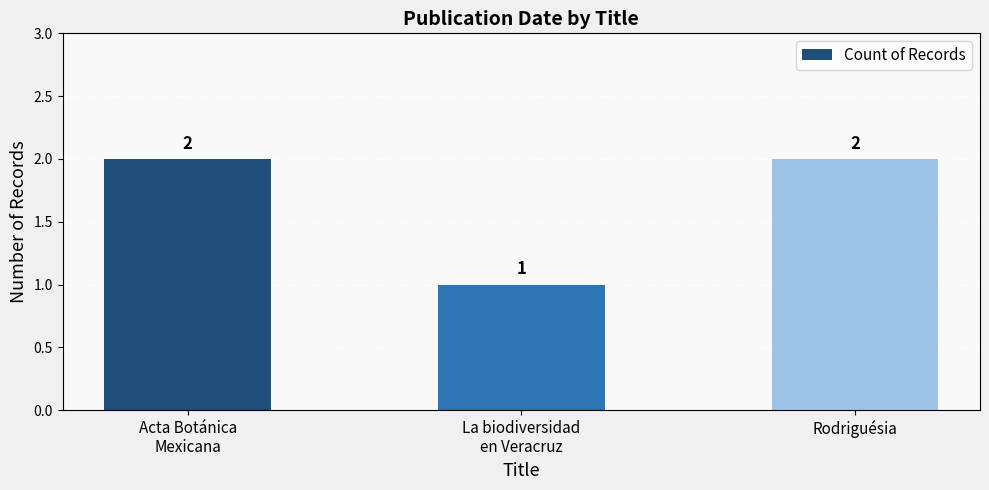

Reading right to left, list all the values displayed in this chart.

Rodriguésia=2	La biodiversidad
en Veracruz=1	Acta Botánica
Mexicana=2